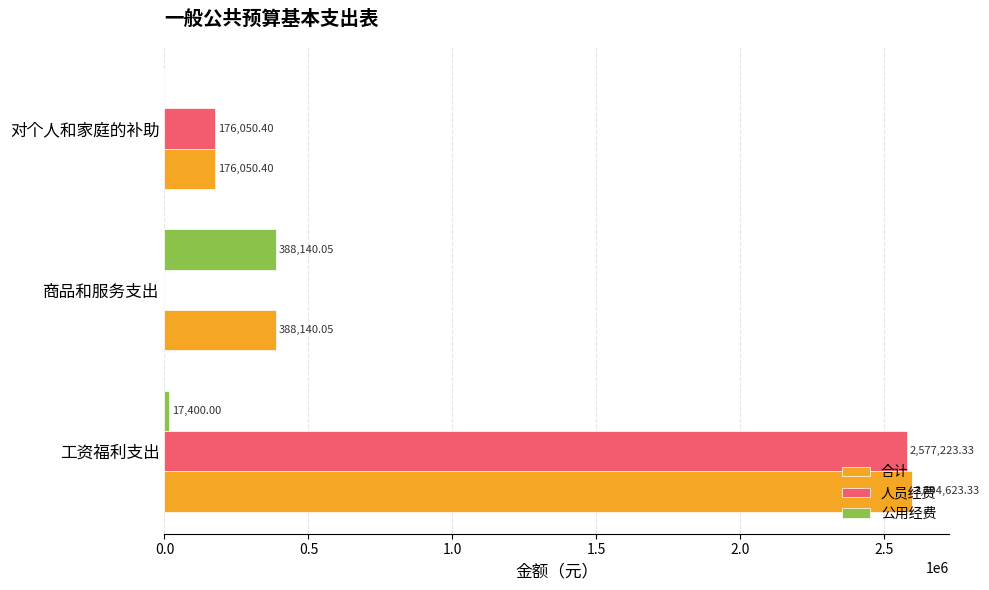

What is the total value across all series at 对个人和家庭的补助?

352100.8